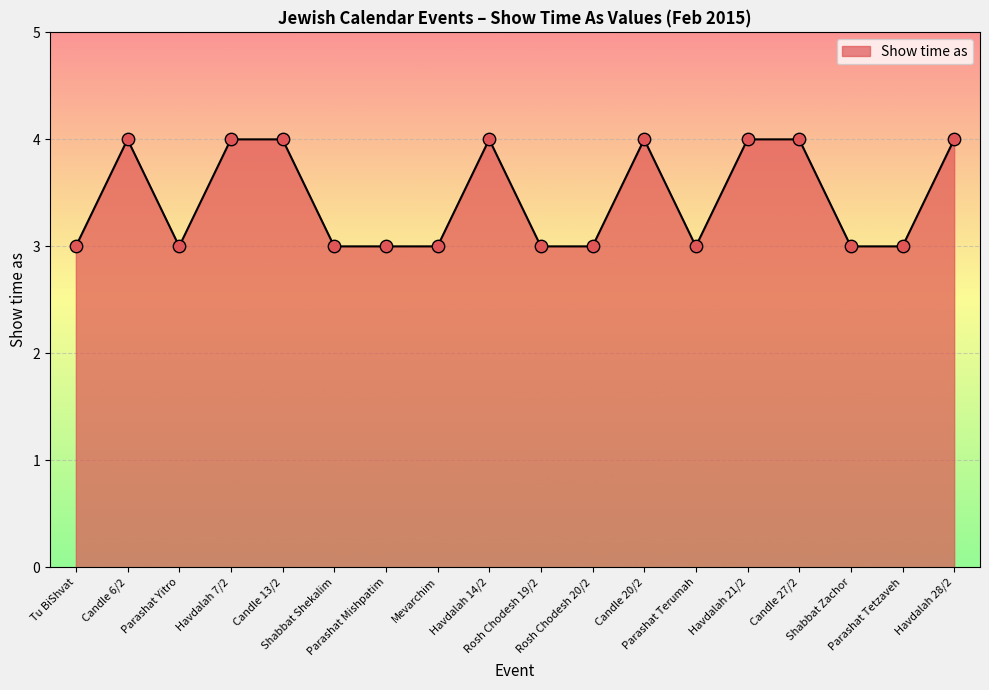

Which has a higher value, Rosh Chodesh 19/2 or Havdalah 28/2?

Havdalah 28/2